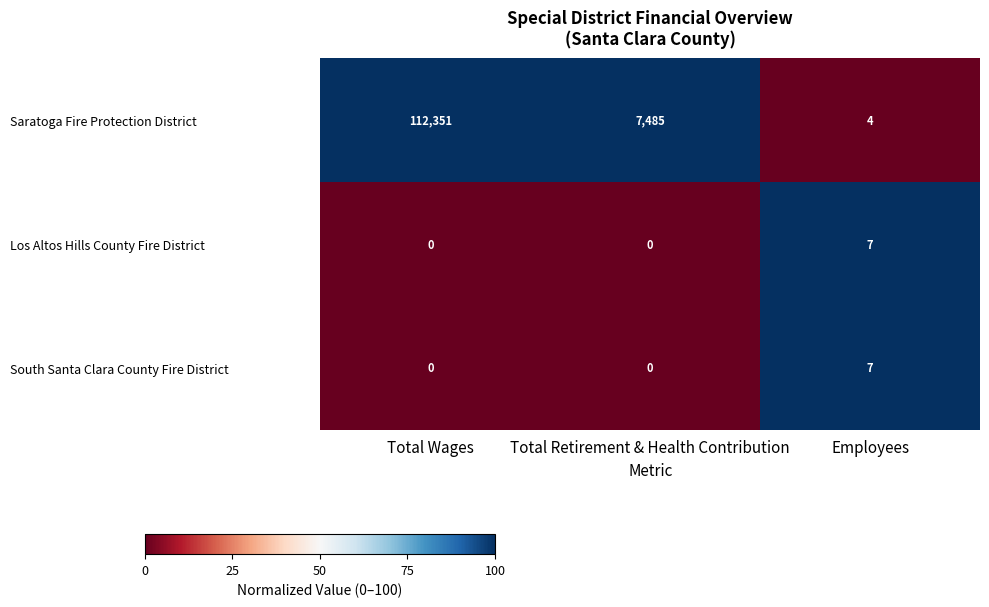

How many categories are shown in the chart?

3